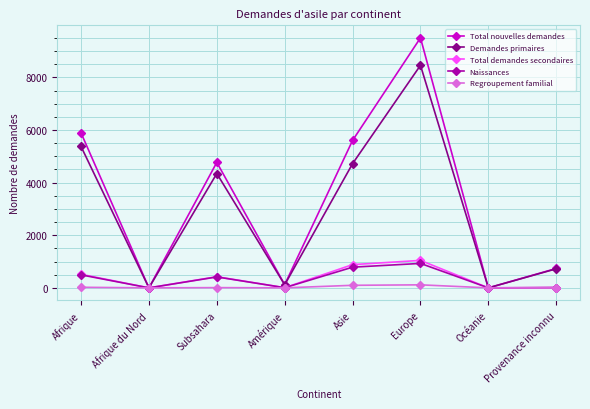

What is the label of the 2nd point from the right?

Océanie